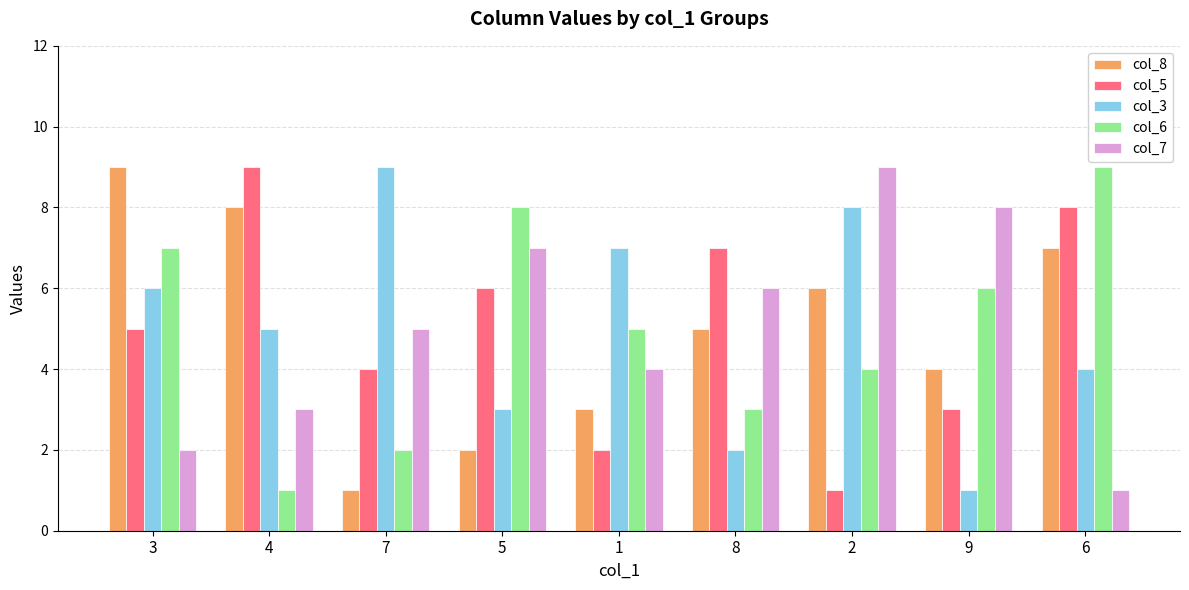

What is the difference between the col_8 values at 5 and 4?

6